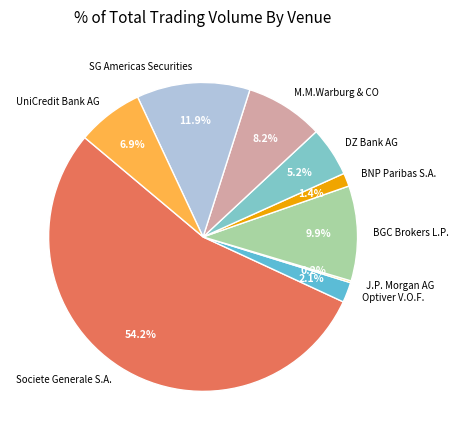

Which category has the biggest portion of the pie?

Societe Generale S.A.